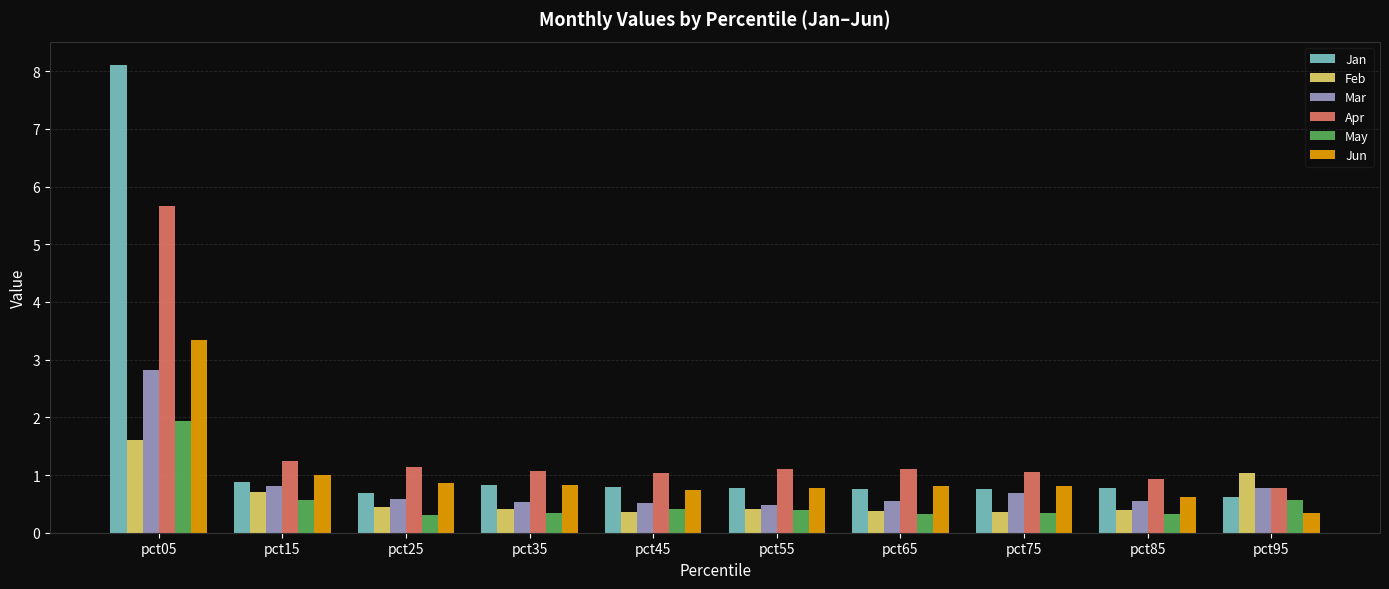

What is the maximum value for Apr?

5.7